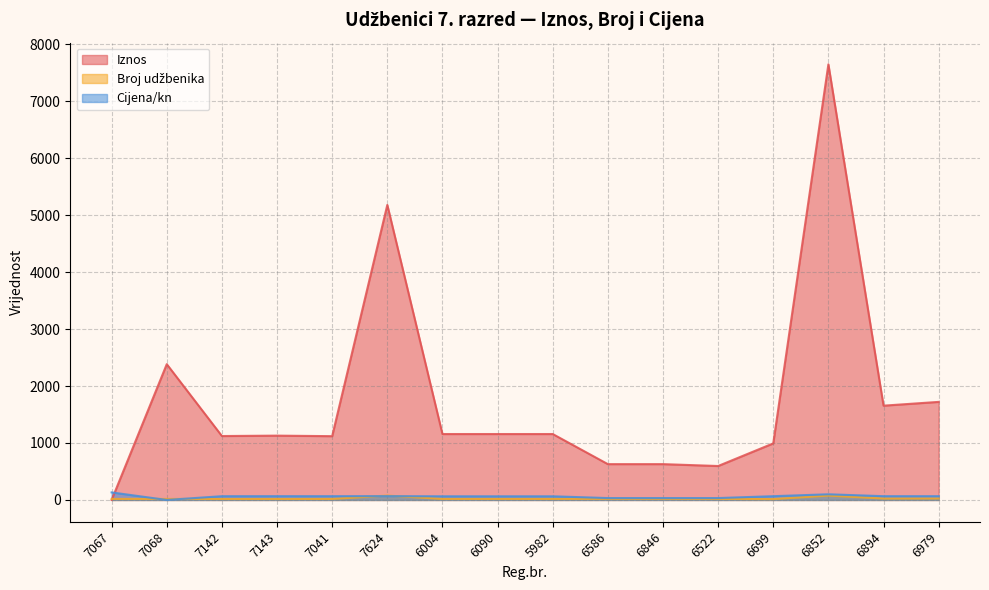

True or false: Broj udžbenika and Iznos cross at least once.

True